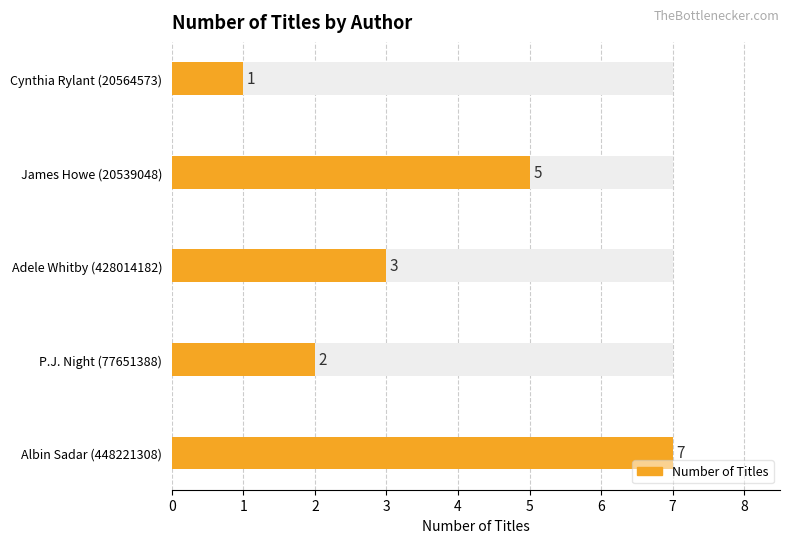

List the labels in order of value, smallest first.

Cynthia Rylant (20564573), P.J. Night (77651388), Adele Whitby (428014182), James Howe (20539048), Albin Sadar (448221308)